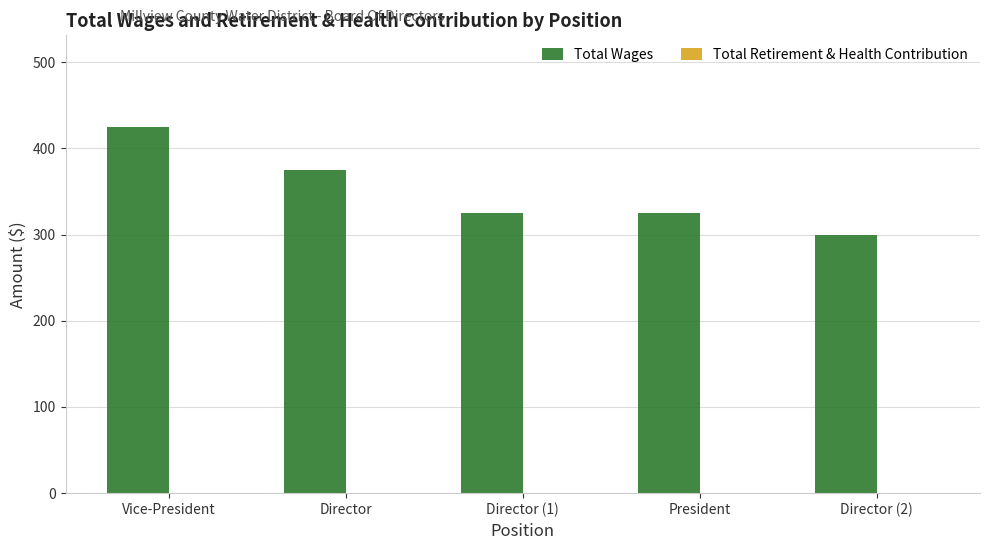

What is the sum of the values at Vice-President and President?

750